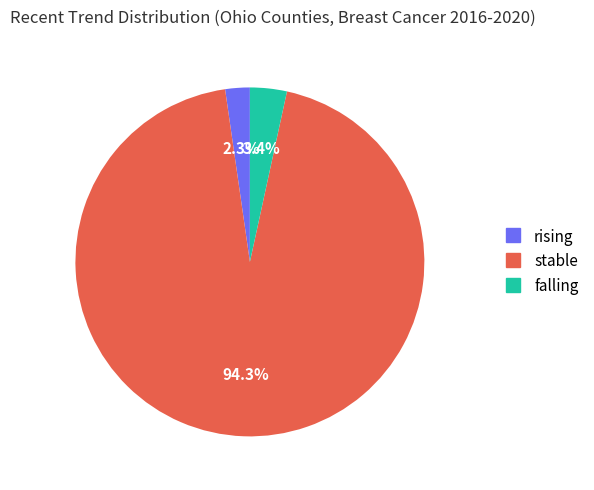

What is the smallest slice in the pie chart?

rising